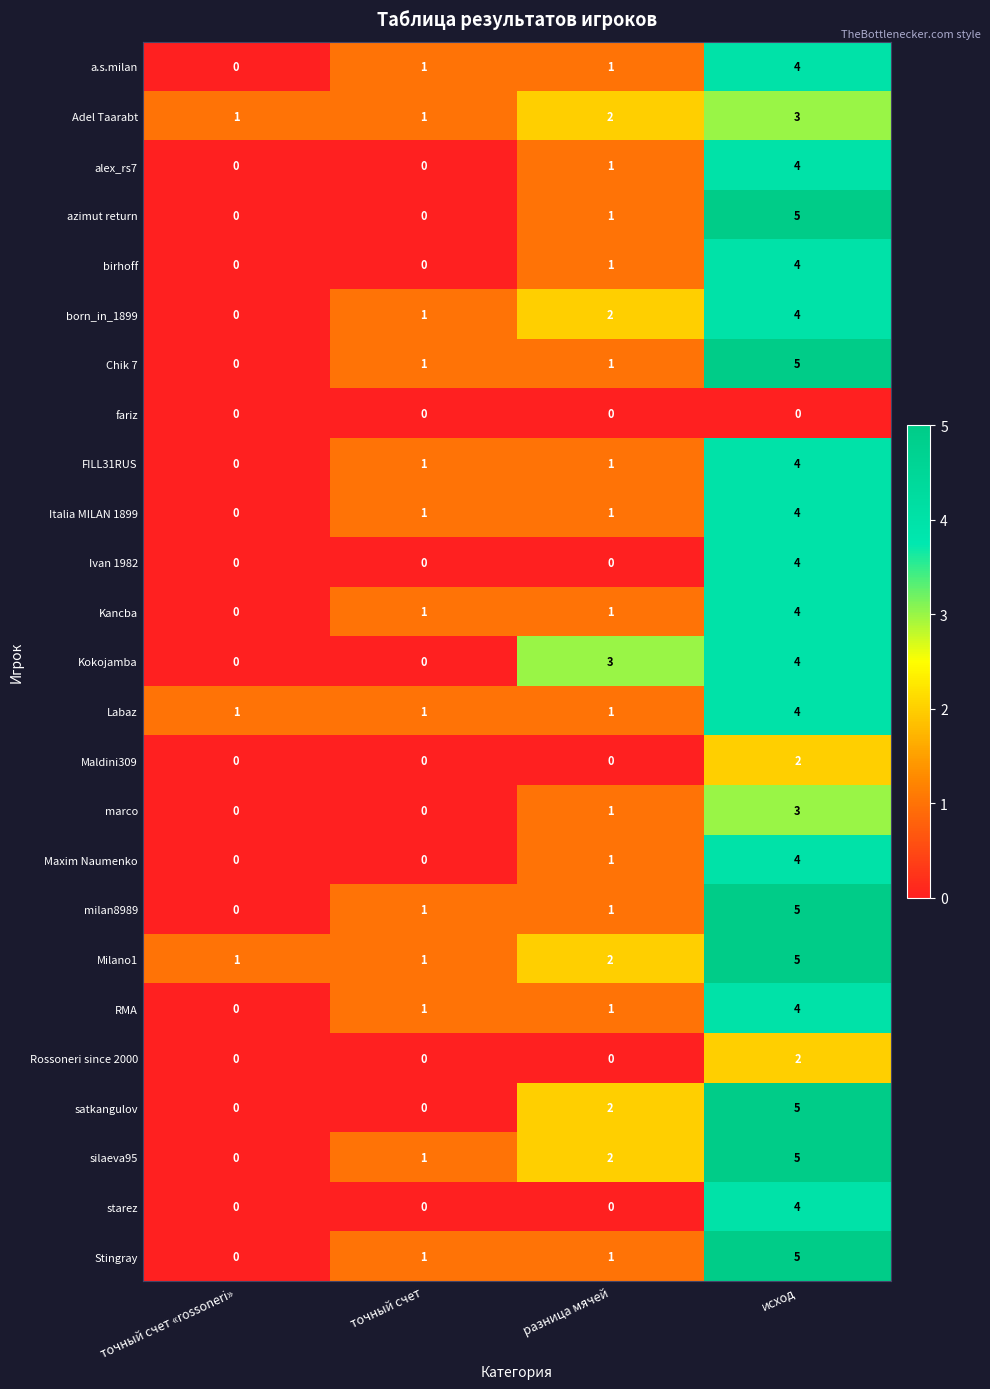

At which label does azimut return reach its peak?

исход